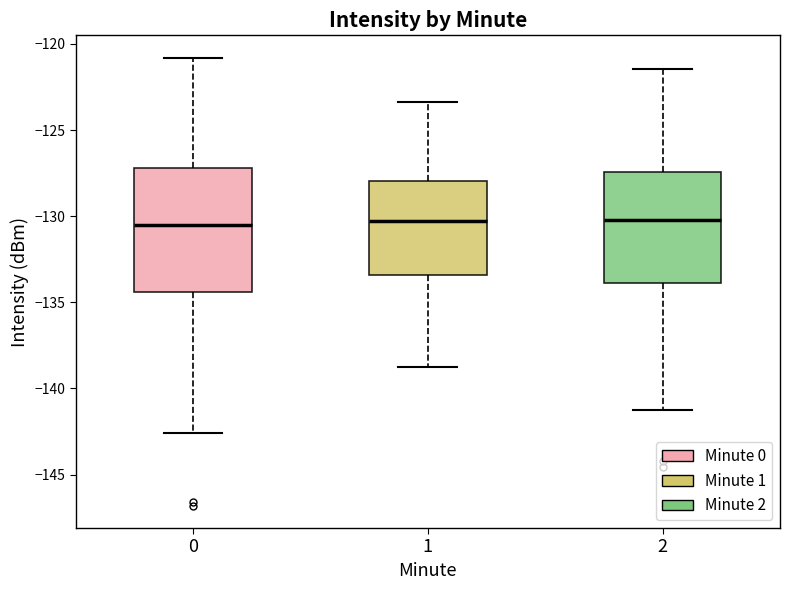

Reading left to right, transcribe this box plot: for each box, give where its median line is, the range the box spans, and where its two whiskers end, as read against the y-axis. The values are not printed on the chart, so give them approximately, as read against the axis.

0: median -130.5, box -134.5 to -127.0, whiskers -142.5 to -121.0
1: median -130.5, box -133.5 to -128.0, whiskers -139.0 to -123.5
2: median -130.0, box -134.0 to -127.5, whiskers -141.0 to -121.5